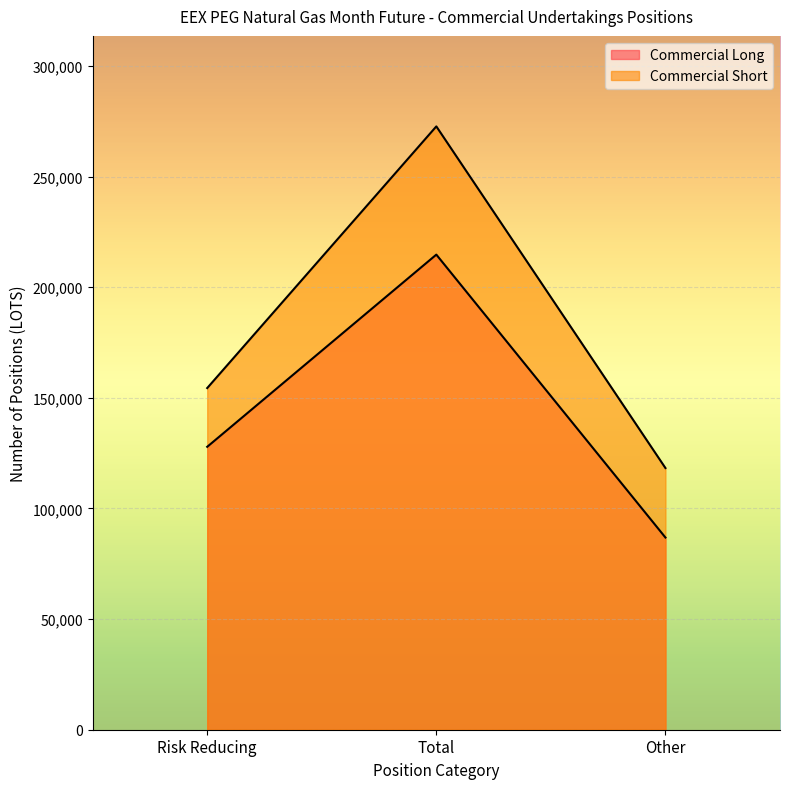

How many series are shown in this chart?

2